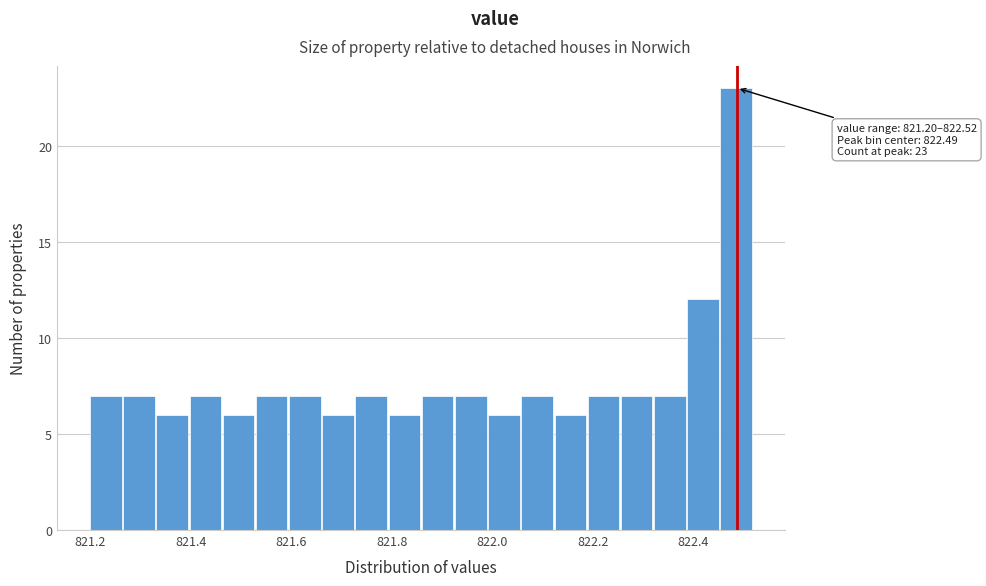

Around what value on the x-axis is the tallest bar? Give the approximate position of its centre, as read against the axis.

822.48